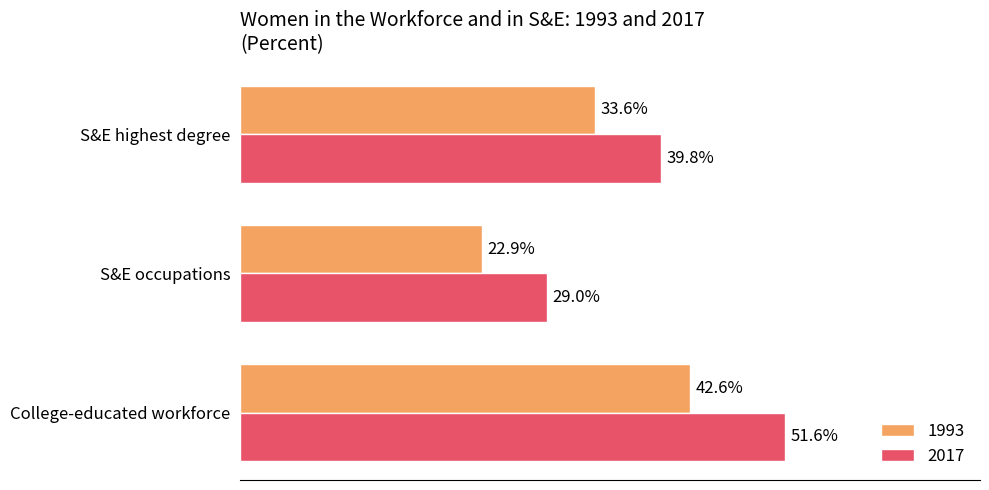

At which category is the sum across all series the highest?

College-educated workforce